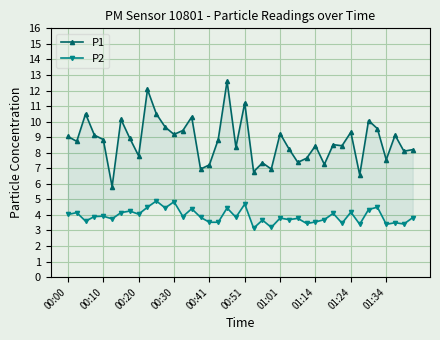

Does the chart display data point markers on the line(s)?

Yes